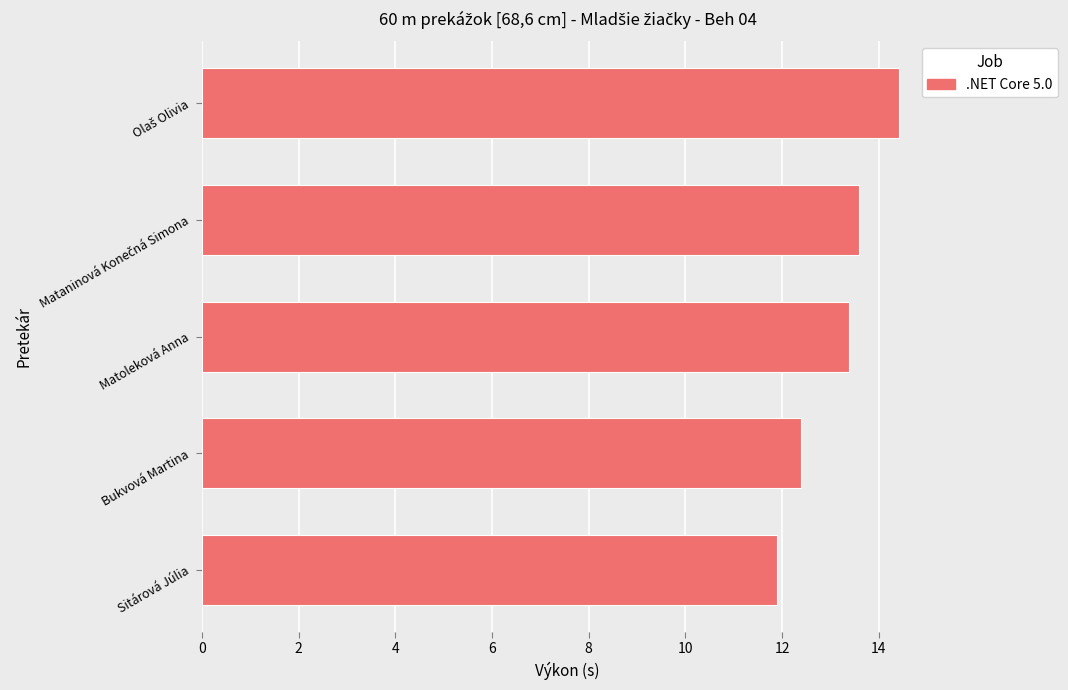

What is the ratio of the value at Sitárová Júlia to the value at Matoleková Anna?

0.9